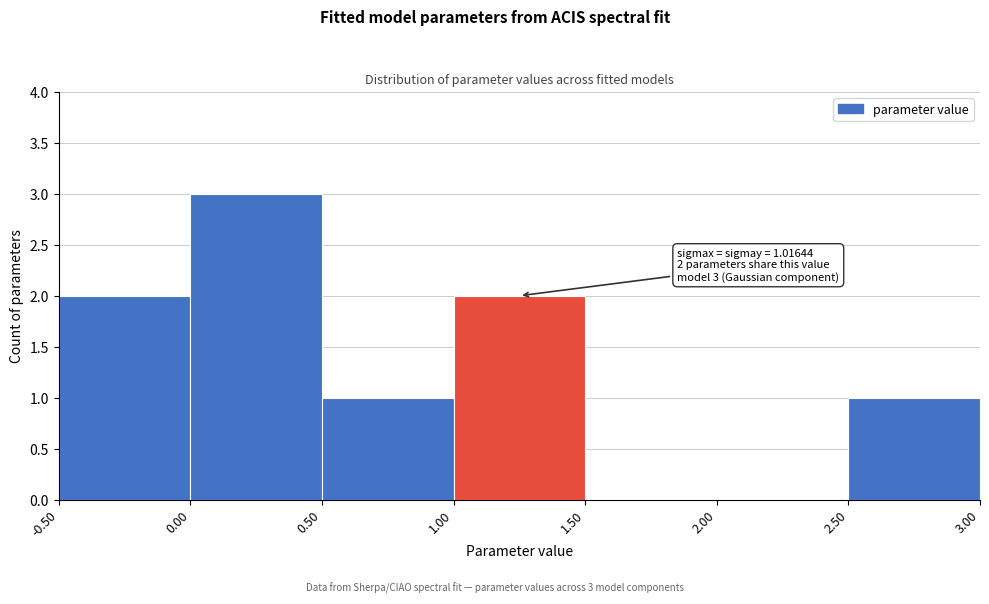

Over which range of the x-axis is the bar tallest?

0.00 to 0.50